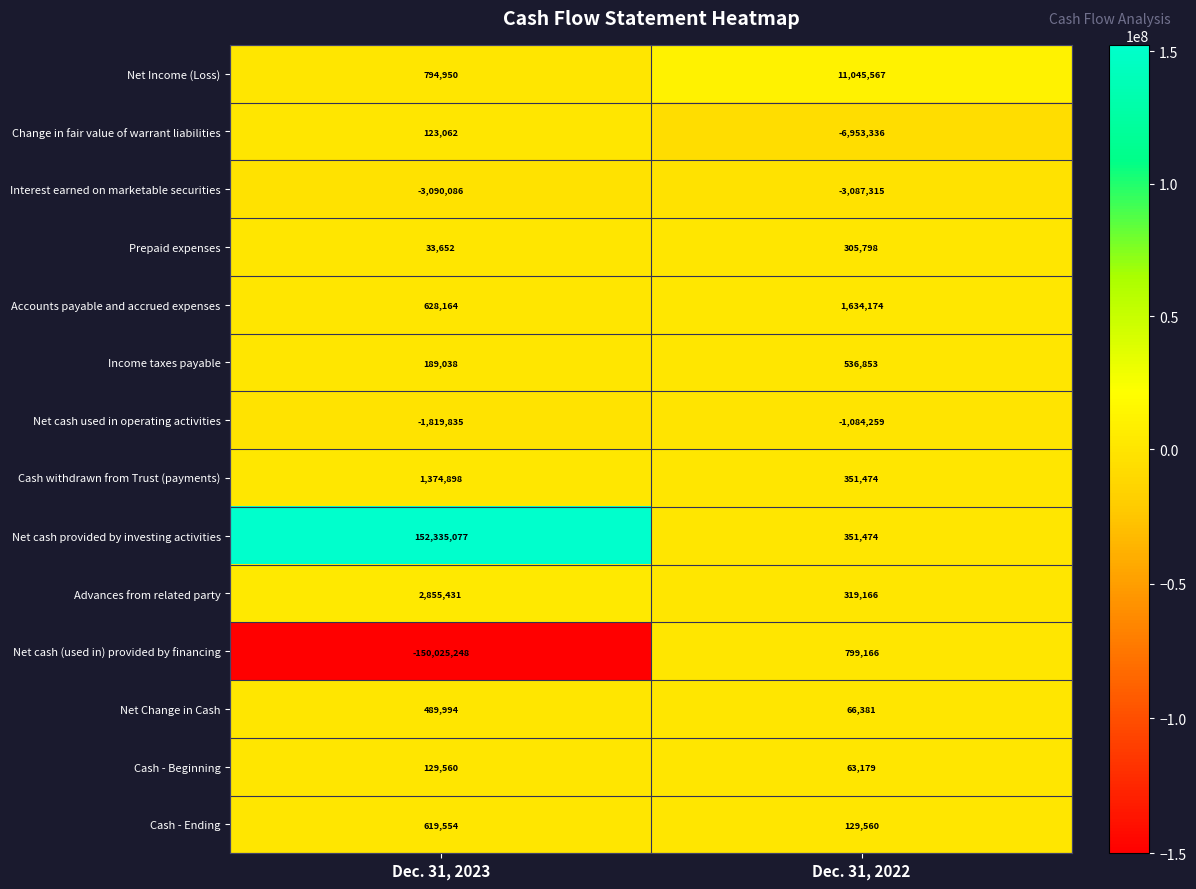

At which category is the sum across all series the highest?

Dec. 31, 2023